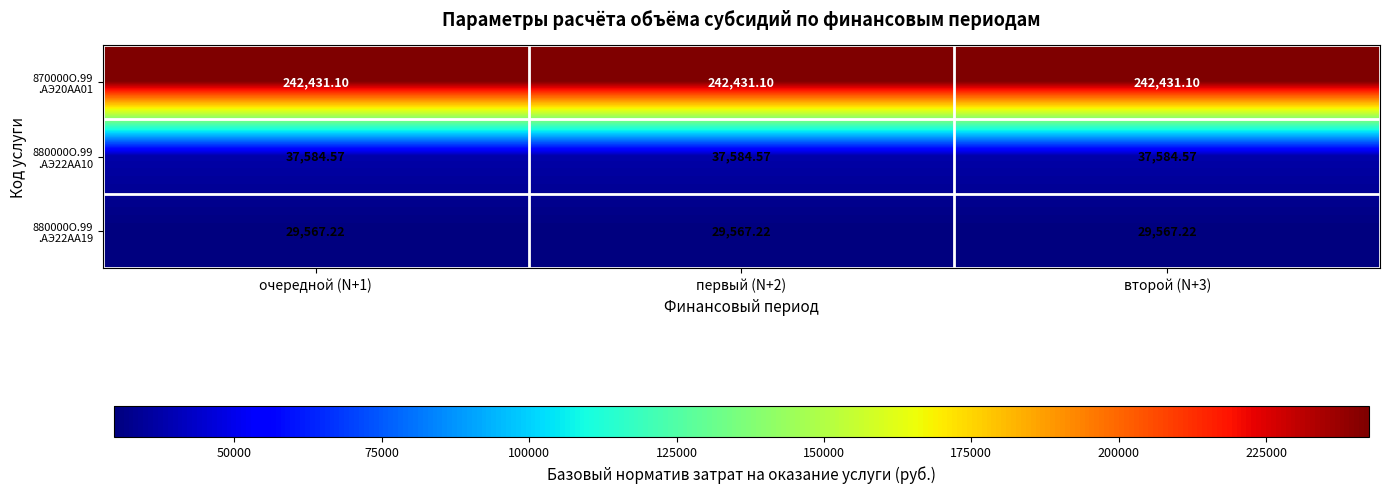

Count the number of data series in this chart.

3